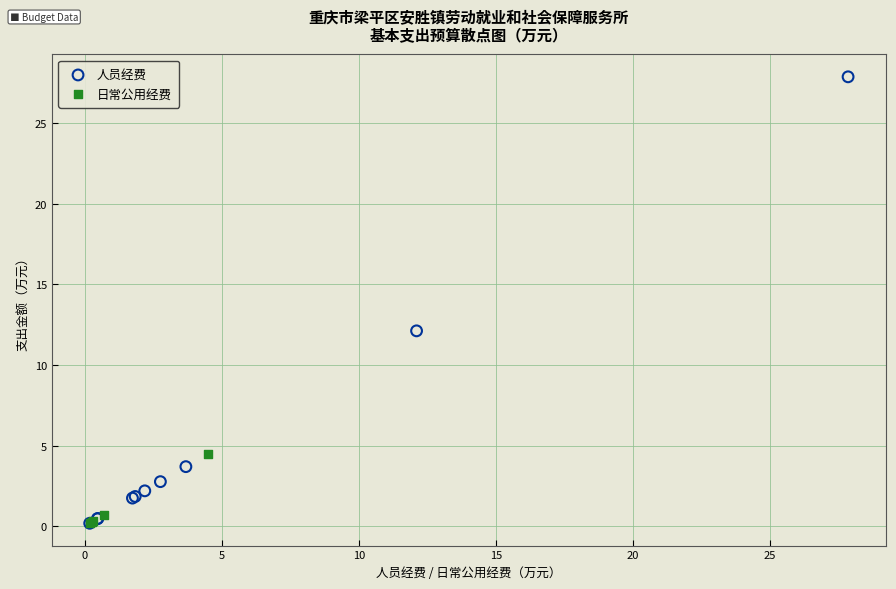

Which series reaches the maximum Y coordinate?

人员经费